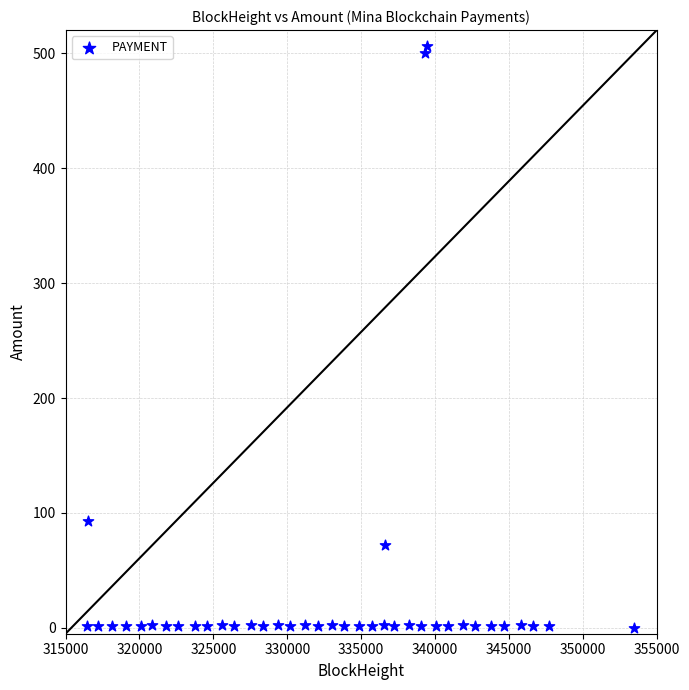

What Y value in the scatter plot is closest to 253?

93.0